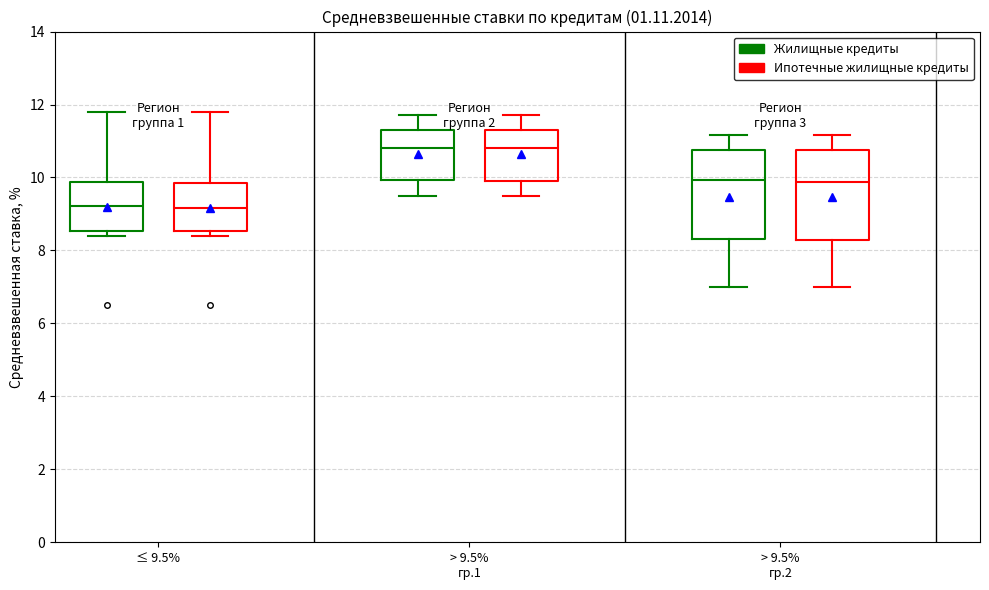

Reading left to right, read every box against the y-axis: the position of its median line, the range the box covers, and the ends of its whiskers. The values are not printed on the chart, so give them approximately, as read against the axis.

≤ 9.5% (Жилищные кредиты): median 9.2, box 8.6 to 9.8, whiskers 8.4 to 11.8
≤ 9.5% (Ипотечные жилищные кредиты): median 9.2, box 8.6 to 9.8, whiskers 8.4 to 11.8
> 9.5% гр.1 (Жилищные кредиты): median 10.8, box 10.0 to 11.4, whiskers 9.6 to 11.8
> 9.5% гр.1 (Ипотечные жилищные кредиты): median 10.8, box 10.0 to 11.4, whiskers 9.6 to 11.8
> 9.5% гр.2 (Жилищные кредиты): median 10.0, box 8.4 to 10.8, whiskers 7.0 to 11.2
> 9.5% гр.2 (Ипотечные жилищные кредиты): median 9.8, box 8.2 to 10.8, whiskers 7.0 to 11.2